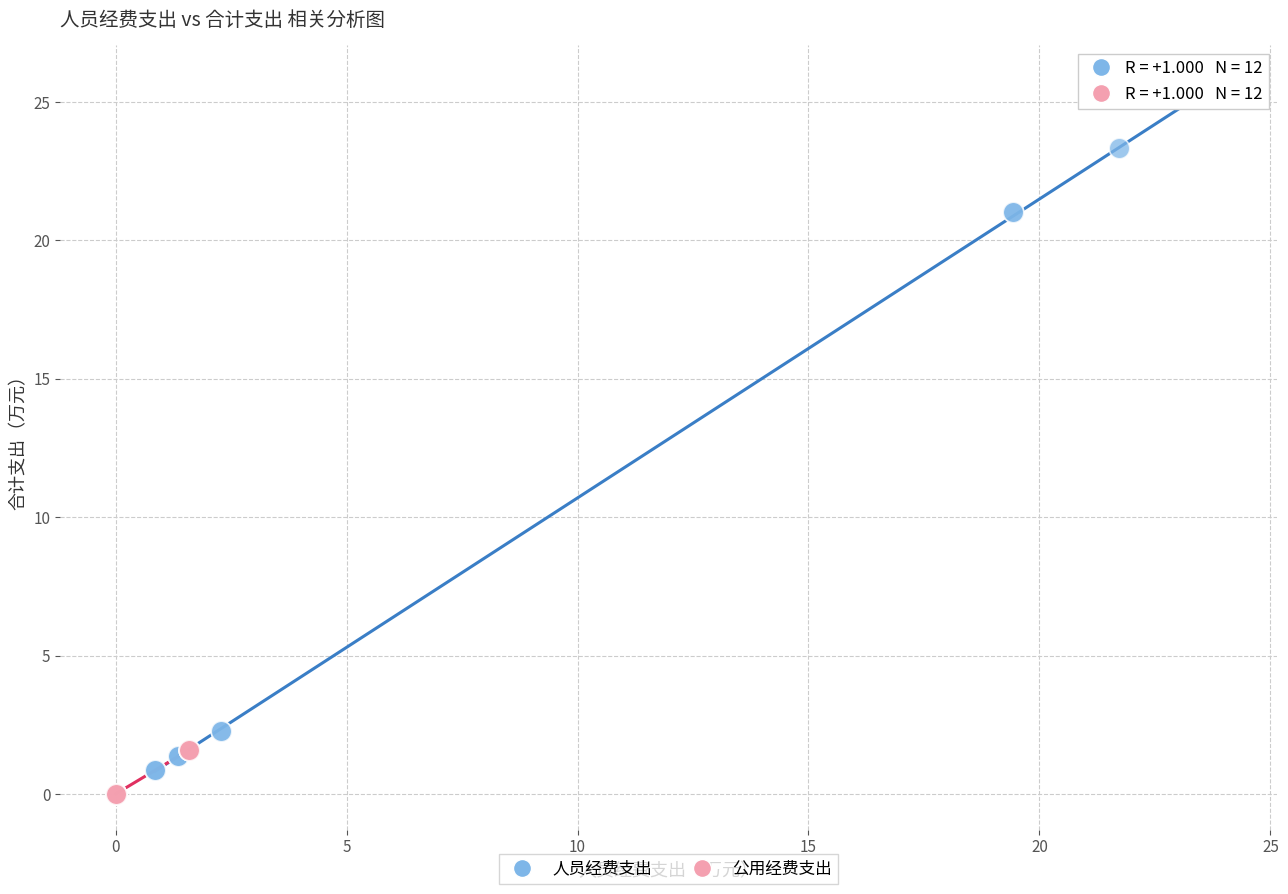

Which series reaches the maximum Y coordinate?

人员经费支出